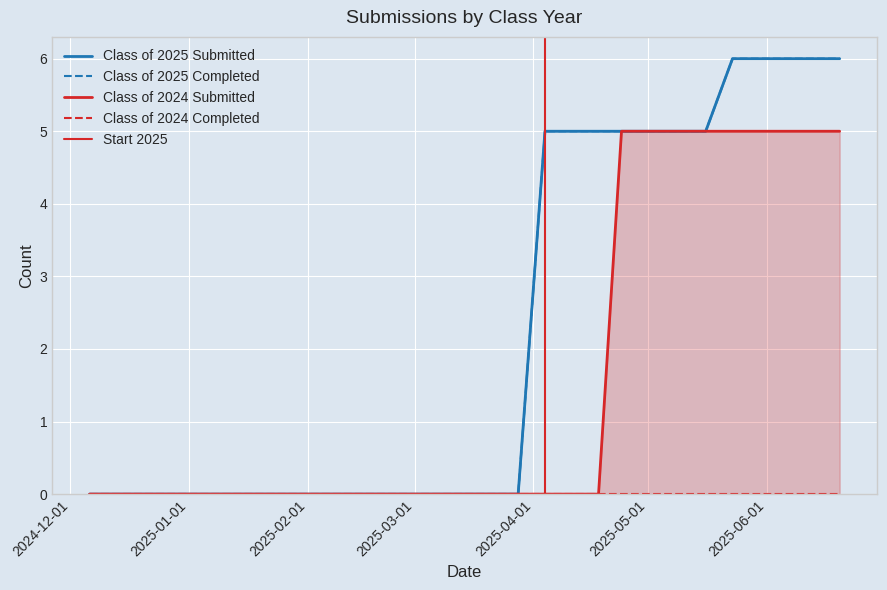

True or false: Class of 2025 Completed and Class of 2024 Submitted cross at least once.

False